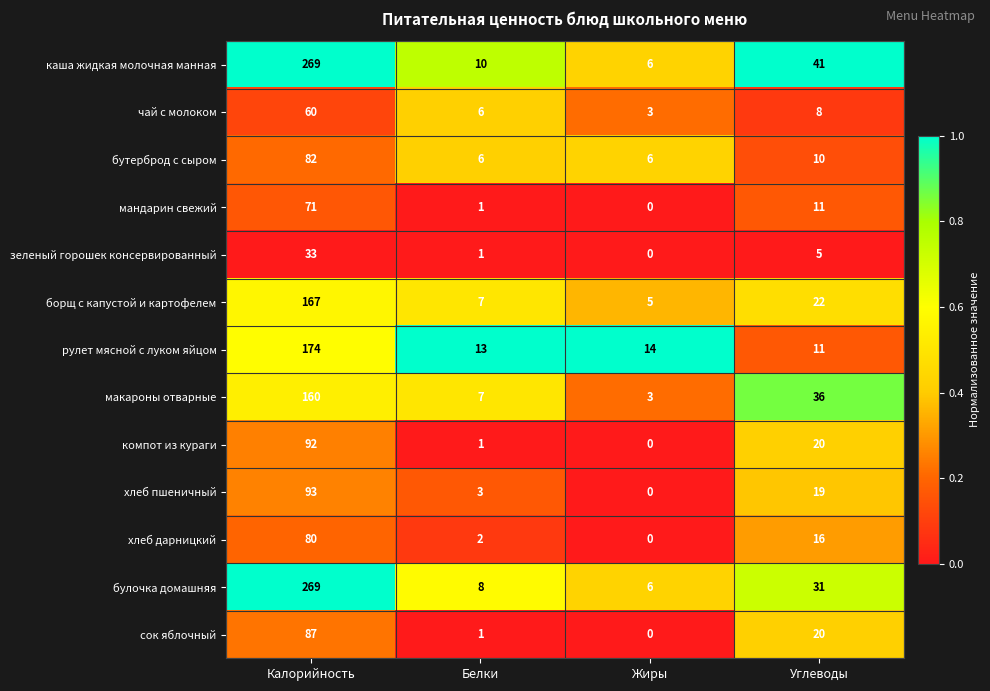

What is the average value of the борщ с капустой и картофелем series?

50